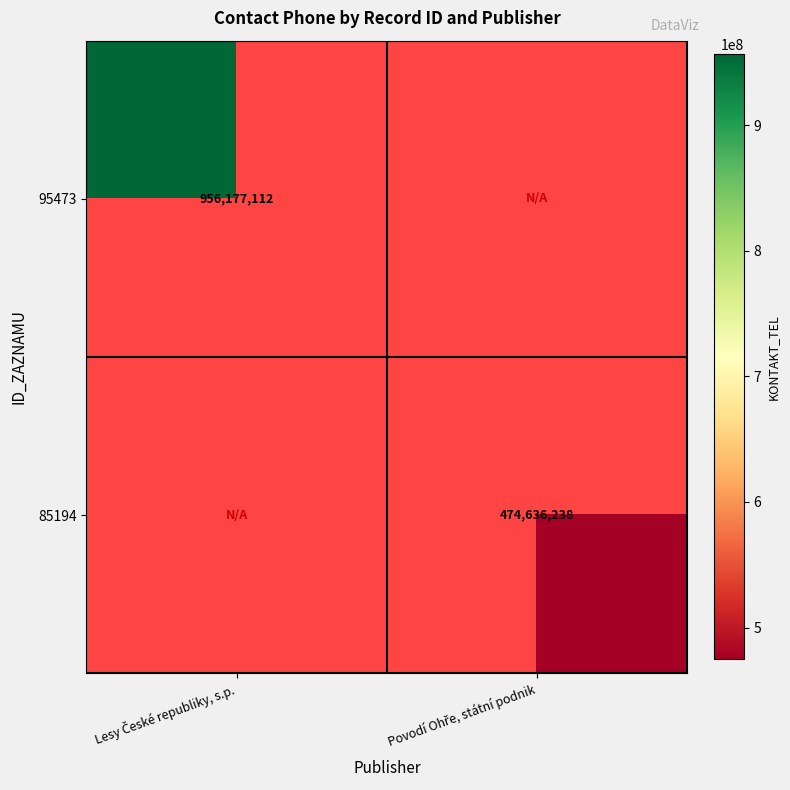

List the labels in order of 95473 value, largest first.

Lesy České republiky, s.p., Povodí Ohře, státní podnik